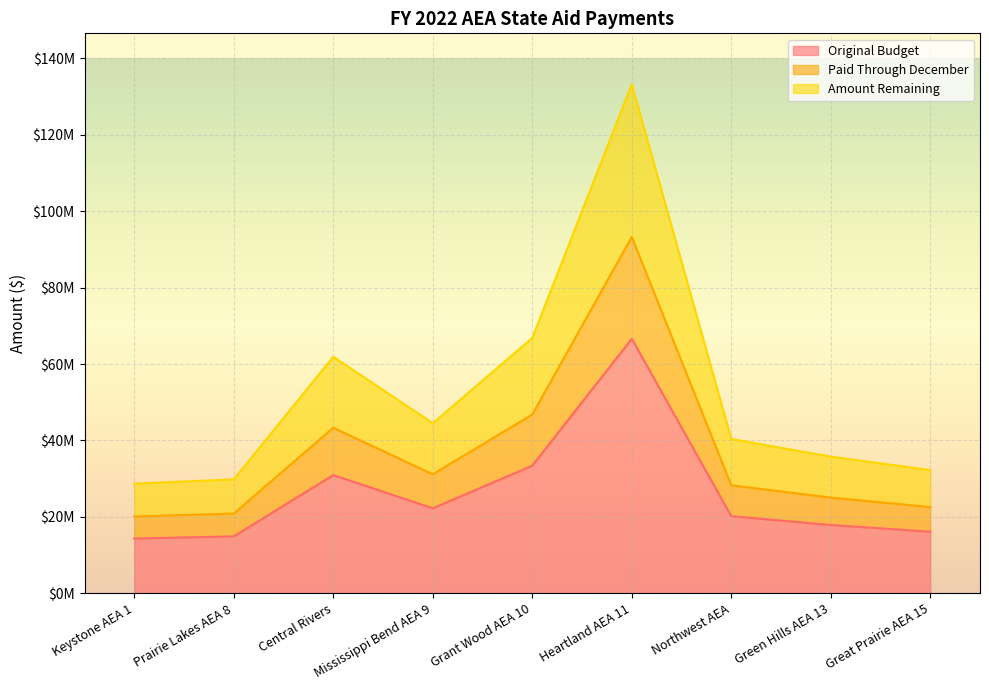

What is the value of the Amount Remaining point at the 1st from the left?

28692440